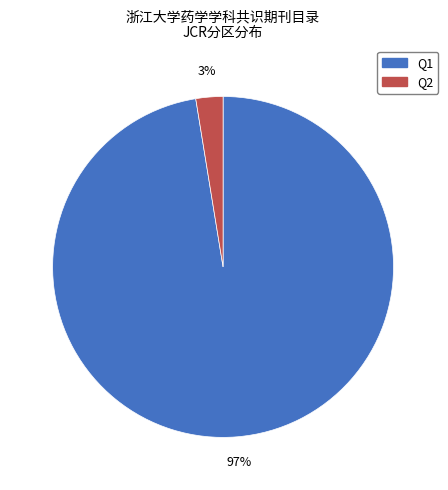

Count the number of slices in the pie.

2